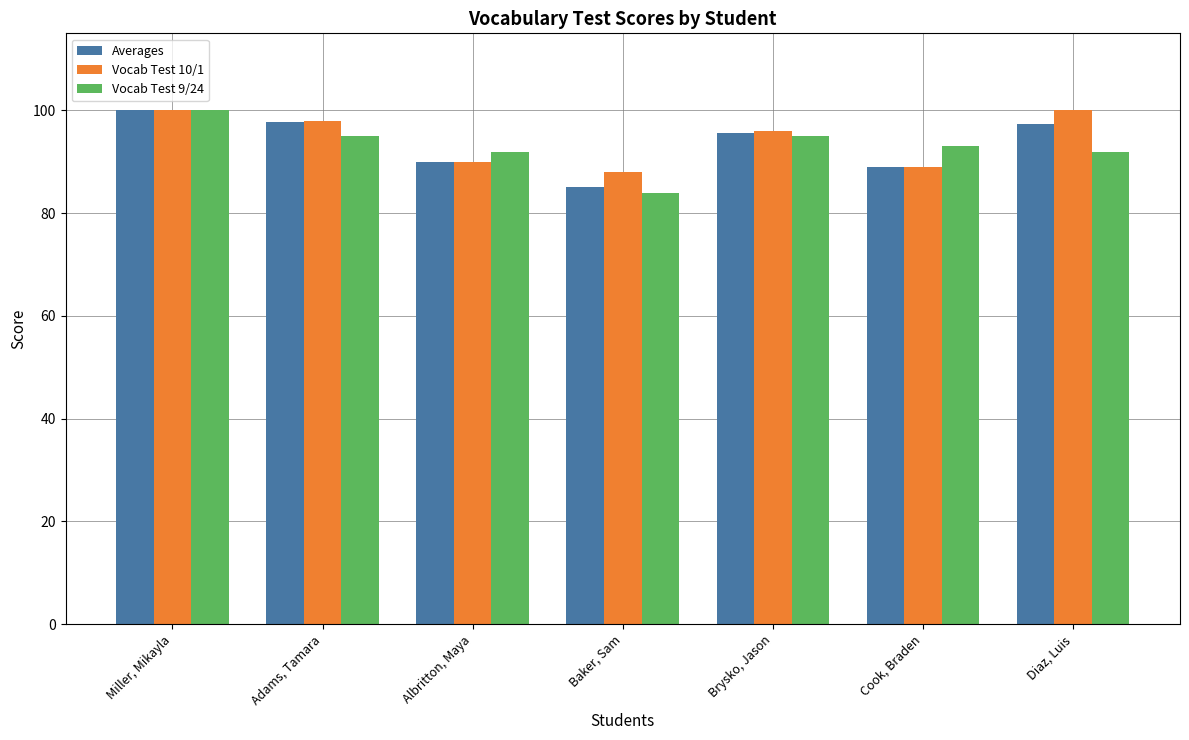

What is the difference between the Vocab Test 10/1 values at Cook, Braden and Brysko, Jason?

7.0